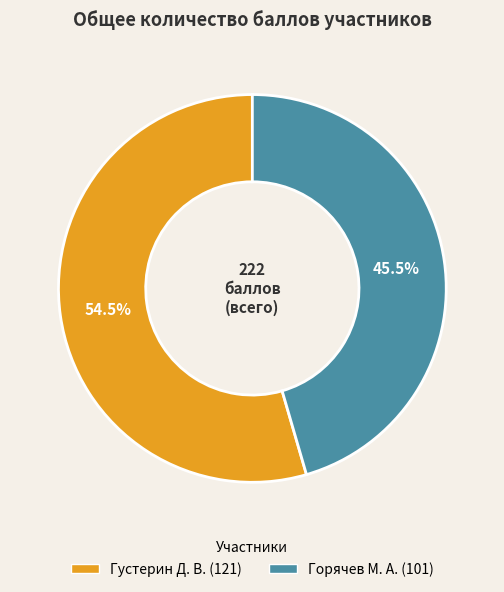

What is the largest slice in the pie chart?

Густерин Д. В.